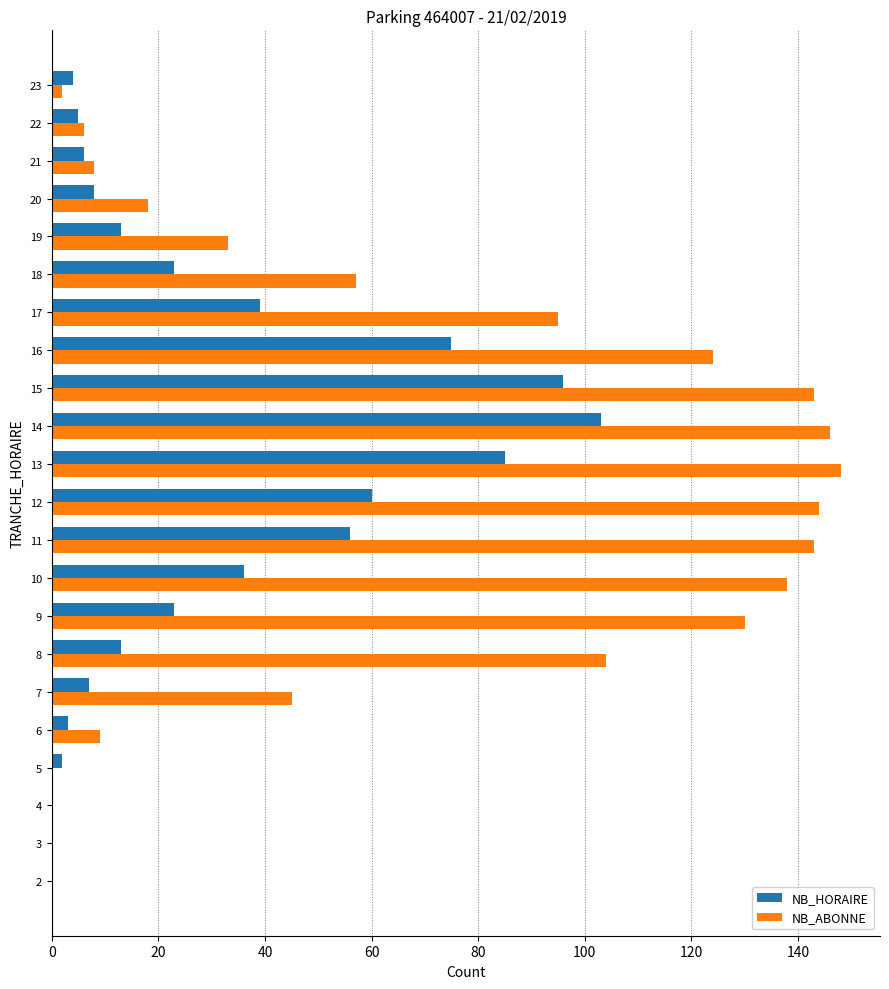

Which series has the largest total across all categories?

NB_ABONNE